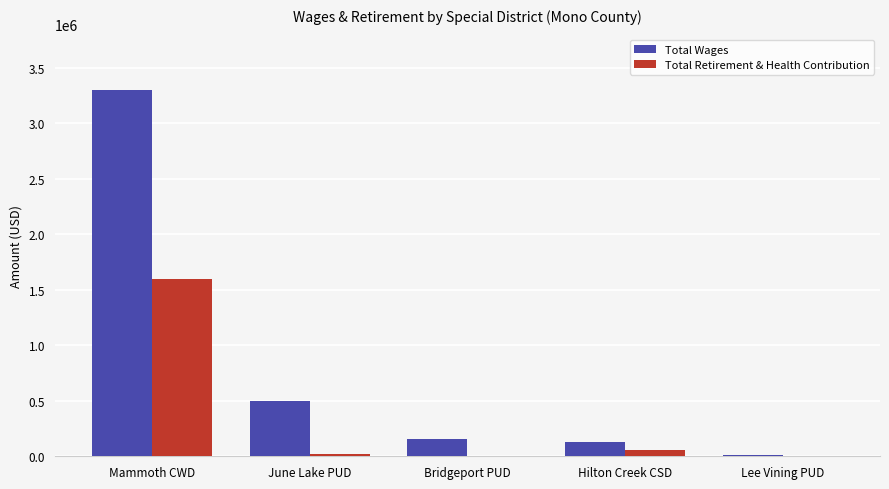

What value does the Total Retirement & Health Contribution series have at June Lake PUD?

24519